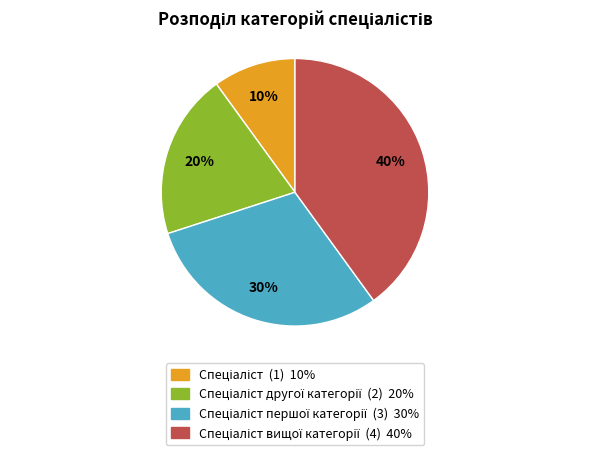

How many segments does this pie chart have?

4